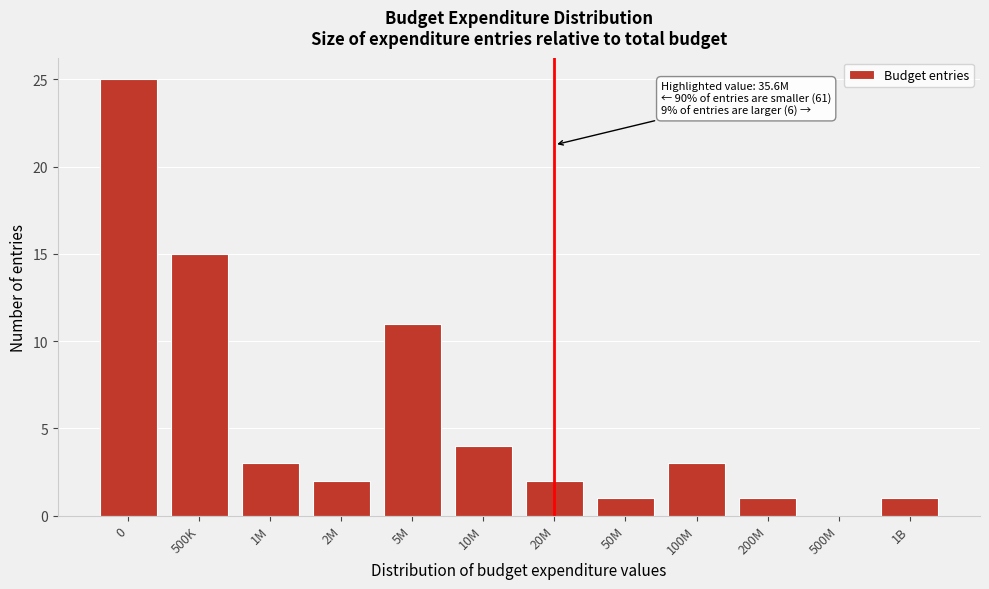

Reading left to right, list all the values displayed in this chart.

0=25	500K=15	1M=3	2M=2	5M=11	10M=4	20M=2	50M=1	100M=3	200M=1	500M=0	1B=1